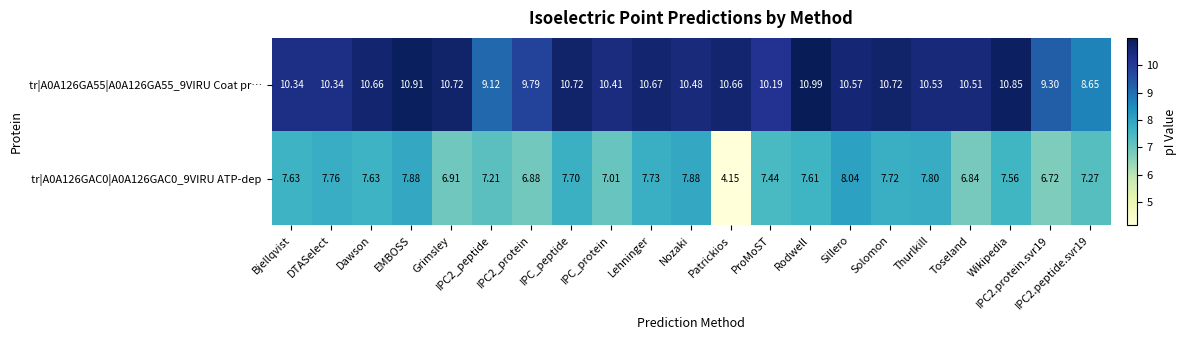

Is the value of tr|A0A126GAC0|A0A126GAC0_9VIRU ATP-dep at Bjellqvist greater than the value of tr|A0A126GA55|A0A126GA55_9VIRU Coat pr… at Bjellqvist?

No